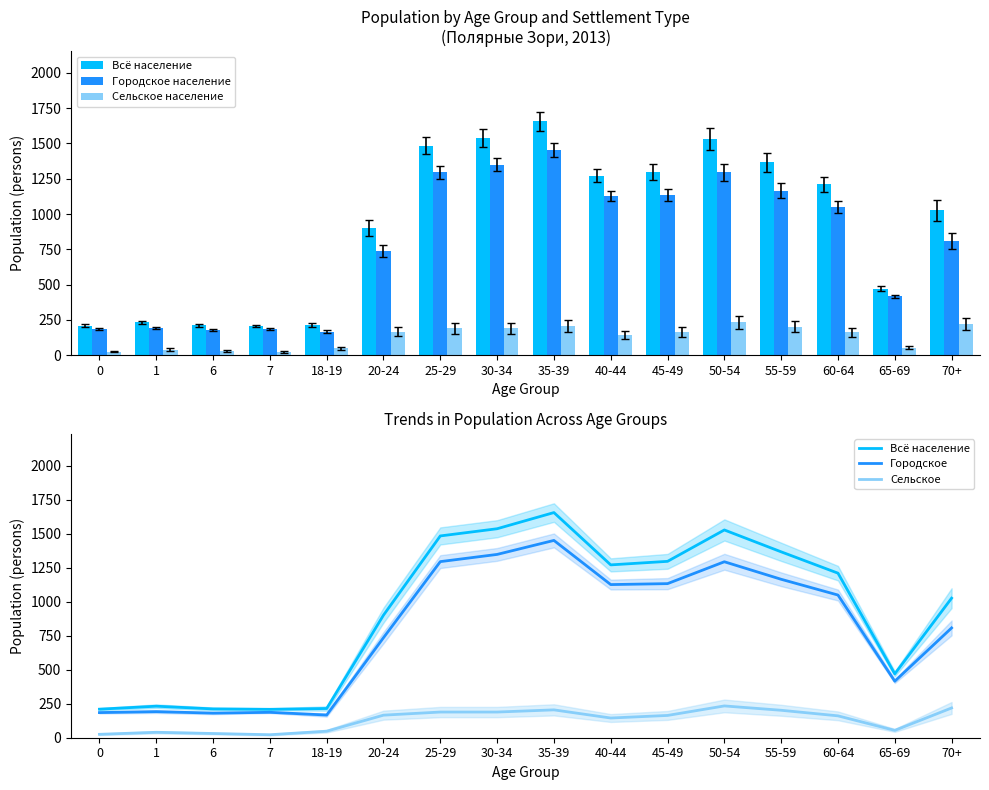

What is the sum of the Городское население values at 45-49 and 0?

1319